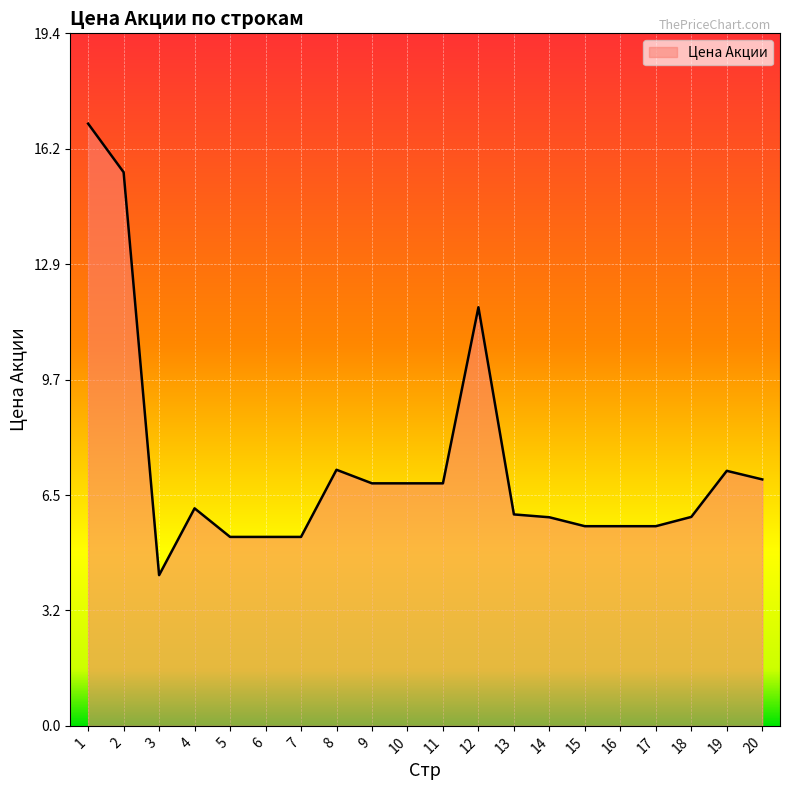

What is the difference between the values at 10 and 13?

0.9